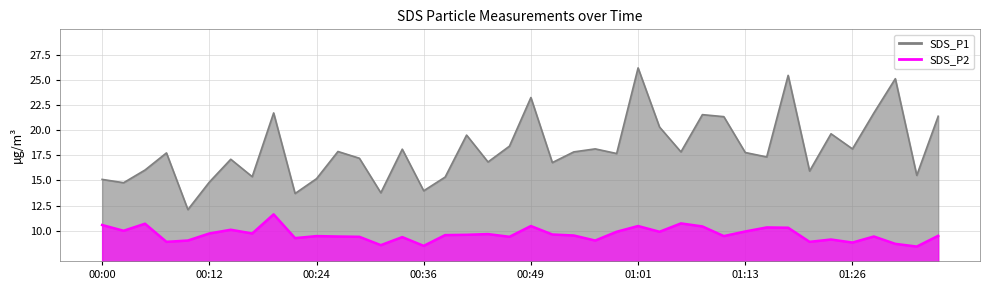

Where is SDS_P1 nearest to the value 19?

00:41